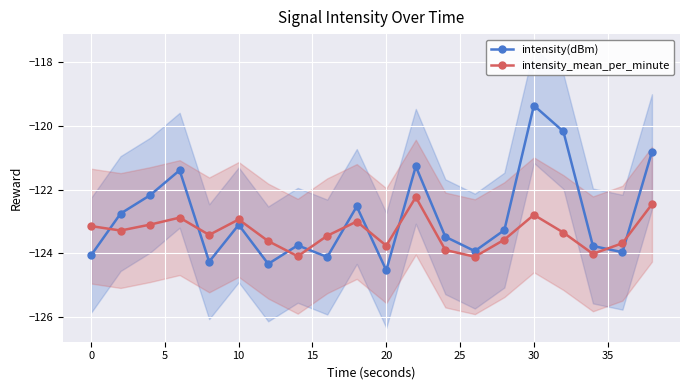

What is the greatest value displayed?

-119.4